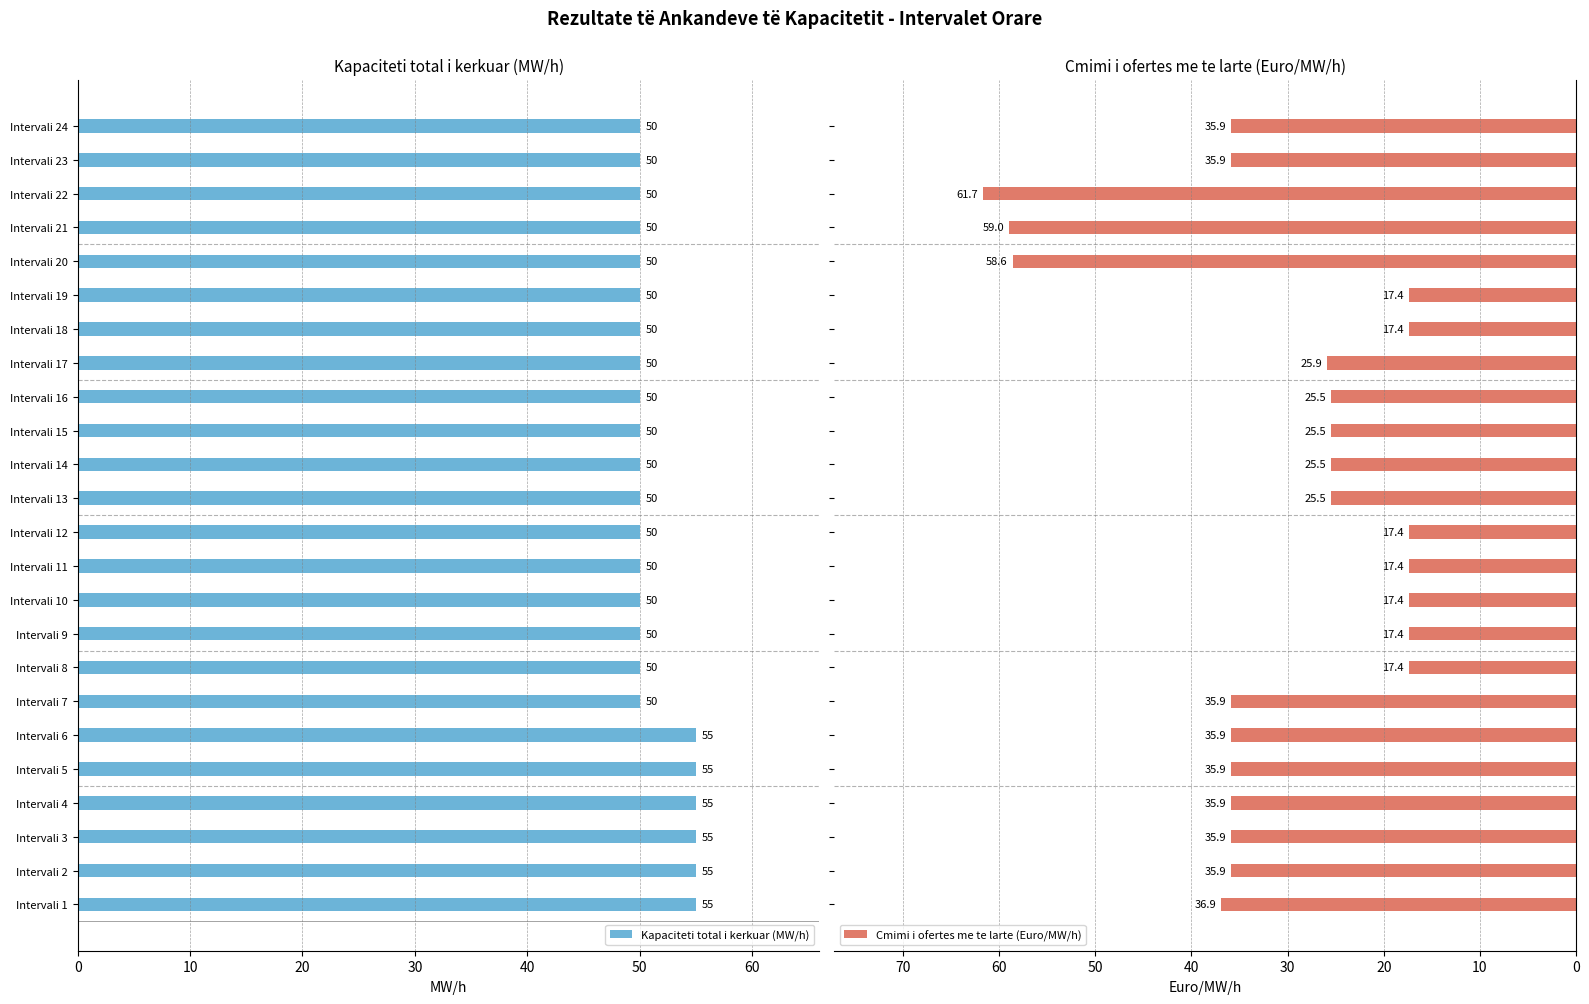

The Kapaciteti total i kerkuar (MW/h) series shows 55 at Intervali 5. True or false?

True